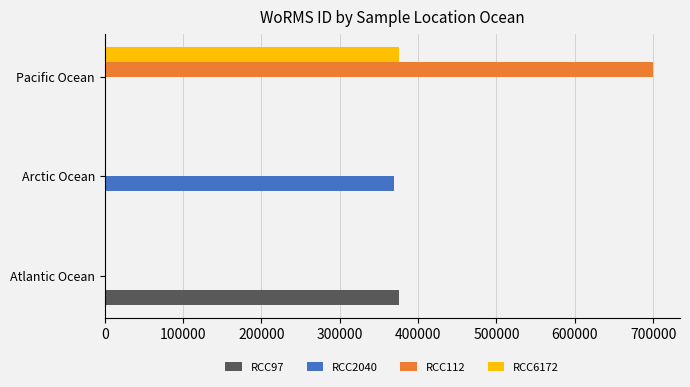

What is the maximum value shown in the chart?

699402